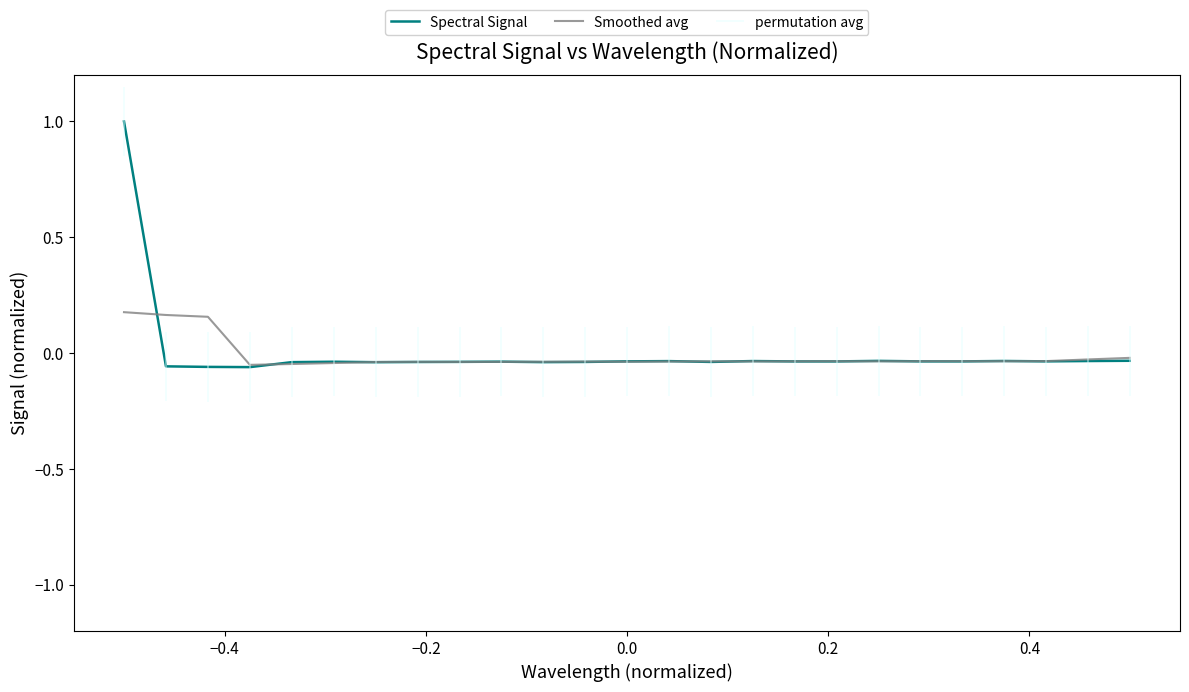

Reading right to left, what are all the values shown in this chart?

Spectral Signal: -0.0	-0.0	-0.0	-0.0	-0.0	-0.0	-0.0	-0.0	-0.0	-0.0	-0.0	-0.0	-0.0	-0.0	-0.0	-0.0	-0.0	-0.0	-0.0	-0.0	-0.0	-0.1	-0.1	-0.1	1.0
Smoothed avg: -0.0	-0.0	-0.0	-0.0	-0.0	-0.0	-0.0	-0.0	-0.0	-0.0	-0.0	-0.0	-0.0	-0.0	-0.0	-0.0	-0.0	-0.0	-0.0	-0.0	-0.0	-0.1	0.2	0.2	0.2